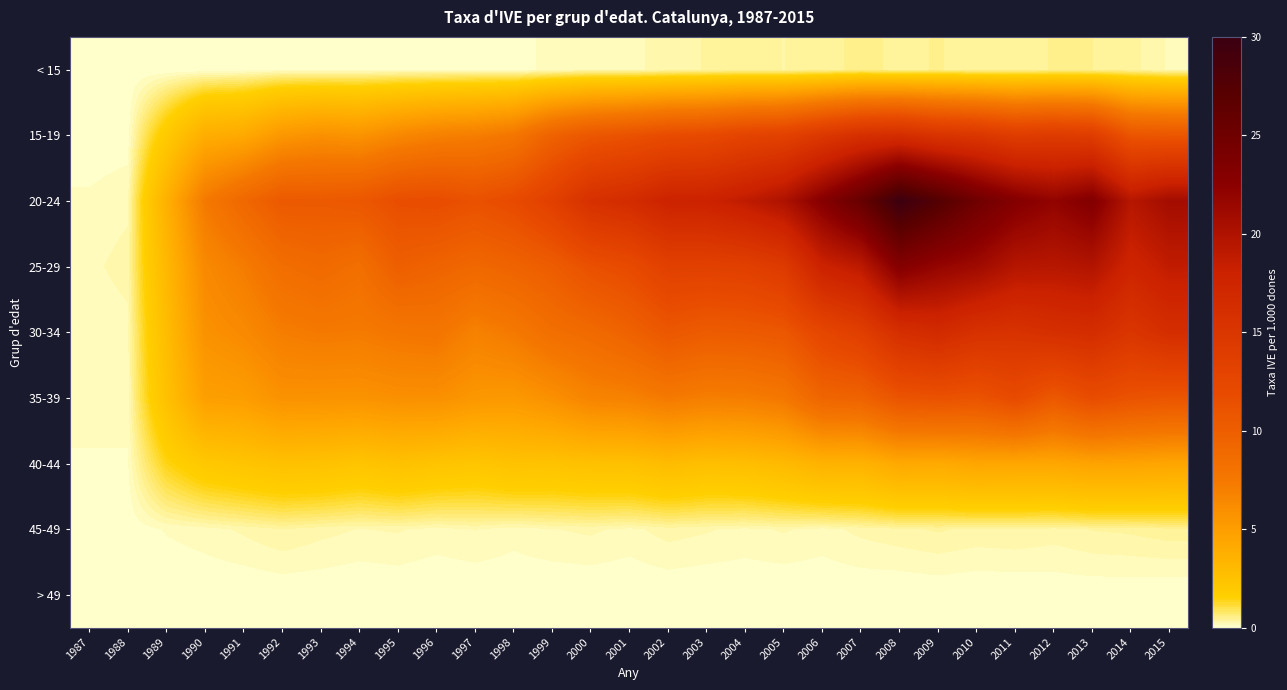

Reading right to left, transcribe all the data shown in this chart.

< 15: 2015=0.2	2014=0.4	2013=0.5	2012=0.5	2011=0.4	2010=0.4	2009=0.5	2008=0.4	2007=0.5	2006=0.4	2005=0.3	2004=0.4	2003=0.4	2002=0.3	2001=0.2	2000=0.2	1999=0.1	1998=0.1	1997=0.1	1996=0.1	1995=0.1	1994=0.1	1993=0.1	1992=0.1	1991=0.1	1990=0.0	1989=0.0	1988=0.0	1987=0.0
15-19: 2015=10.8	2014=10.9	2013=13.9	2012=14.2	2011=13.9	2010=14.9	2009=15.3	2008=16.3	2007=15.9	2006=14.7	2005=13.2	2004=12.9	2003=12.1	2002=11.9	2001=11.2	2000=10.8	1999=9.6	1998=7.7	1997=7.1	1996=7.0	1995=6.4	1994=5.7	1993=5.9	1992=5.4	1991=4.2	1990=3.9	1989=2.0	1988=0.1	1987=0.0
20-24: 2015=20.8	2014=19.5	2013=23.2	2012=22.0	2011=23.1	2010=24.9	2009=27.6	2008=29.8	2007=25.8	2006=22.9	2005=20.1	2004=18.8	2003=17.9	2002=17.8	2001=16.4	2000=15.8	1999=13.5	1998=12.0	1997=11.3	1996=11.8	1995=11.6	1994=10.7	1993=10.4	1992=10.5	1991=9.1	1990=7.4	1989=3.7	1988=0.2	1987=0.1
25-29: 2015=18.7	2014=17.6	2013=19.8	2012=19.4	2011=19.6	2010=21.1	2009=21.8	2008=23.0	2007=19.0	2006=17.9	2005=14.3	2004=13.5	2003=13.3	2002=13.4	2001=12.0	2000=11.4	1999=10.1	1998=9.5	1997=9.1	1996=9.5	1995=10.0	1994=8.4	1993=8.9	1992=8.5	1991=7.2	1990=6.3	1989=3.2	1988=0.3	1987=0.2
30-34: 2015=16.2	2014=15.0	2013=16.3	2012=16.0	2011=15.5	2010=15.7	2009=16.7	2008=16.0	2007=13.7	2006=12.6	2005=10.7	2004=10.4	2003=10.2	2002=10.7	2001=9.6	2000=8.9	1999=8.4	1998=7.5	1997=6.9	1996=7.8	1995=7.7	1994=7.3	1993=7.4	1992=7.2	1991=6.3	1990=5.8	1989=2.9	1988=0.2	1987=0.1
35-39: 2015=10.9	2014=11.1	2013=11.8	2012=10.6	2011=12.0	2010=11.1	2009=11.2	2008=11.0	2007=9.6	2006=9.3	2005=7.6	2004=7.2	2003=7.1	2002=7.4	2001=6.9	2000=6.7	1999=5.9	1998=5.3	1997=5.4	1996=5.9	1995=5.9	1994=5.7	1993=5.8	1992=5.8	1991=5.0	1990=4.9	1989=2.6	1988=0.2	1987=0.1
40-44: 2015=4.5	2014=4.6	2013=4.6	2012=4.4	2011=4.4	2010=4.4	2009=4.2	2008=4.2	2007=3.6	2006=3.6	2005=3.1	2004=2.8	2003=2.7	2002=2.9	2001=2.6	2000=2.6	1999=2.5	1998=2.5	1997=2.2	1996=2.4	1995=2.6	1994=2.3	1993=2.5	1992=2.6	1991=2.3	1990=2.1	1989=1.4	1988=0.1	1987=0.1
45-49: 2015=0.4	2014=0.4	2013=0.4	2012=0.3	2011=0.3	2010=0.3	2009=0.4	2008=0.3	2007=0.3	2006=0.2	2005=0.2	2004=0.2	2003=0.2	2002=0.3	2001=0.2	2000=0.3	1999=0.2	1998=0.2	1997=0.2	1996=0.2	1995=0.2	1994=0.2	1993=0.3	1992=0.3	1991=0.3	1990=0.2	1989=0.1	1988=0.0	1987=0.0
> 49: 2015=0.0	2014=0.0	2013=0.0	2012=0.0	2011=0.0	2010=0.0	2009=0.0	2008=0.0	2007=0.0	2006=0.0	2005=0.0	2004=0.0	2003=0.0	2002=0.0	2001=0.0	2000=0.0	1999=0.0	1998=0.0	1997=0.0	1996=0.0	1995=0.0	1994=0.0	1993=0.0	1992=0.0	1991=0.0	1990=0.0	1989=0.0	1988=0.0	1987=0.0